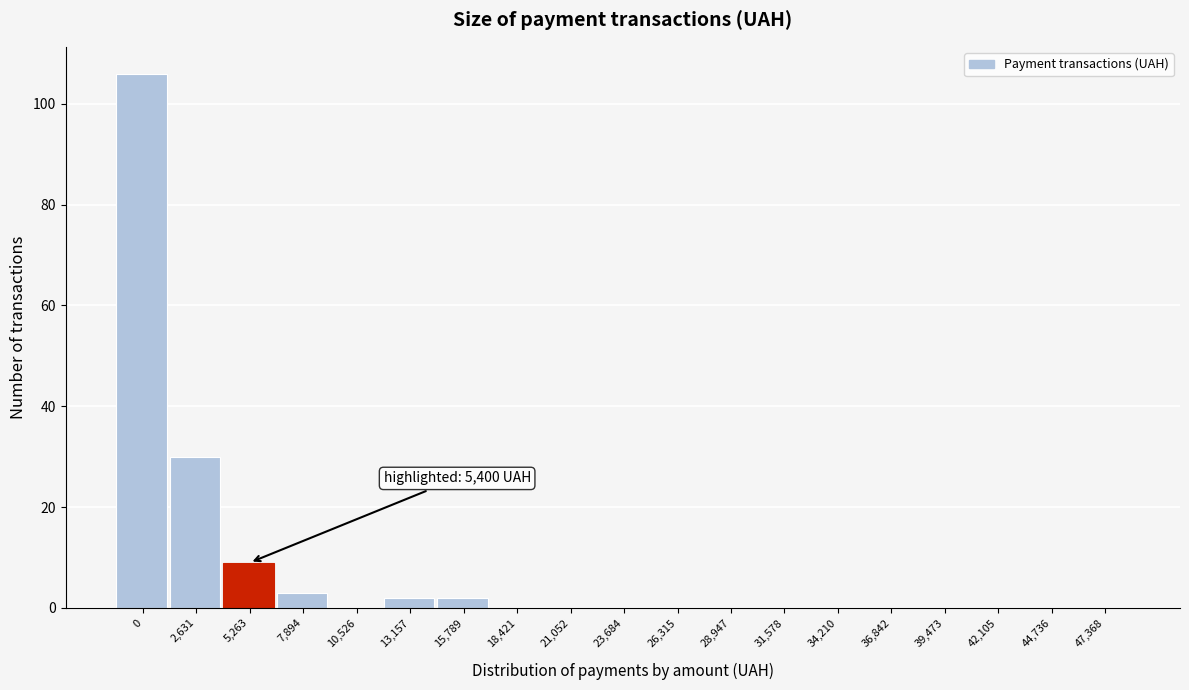

Reading left to right, what are all the values shown in this chart?

0=106	2,631=30	5,263=9	7,894=3	10,526=0	13,157=2	15,789=2	18,421=0	21,052=0	23,684=0	26,315=0	28,947=0	31,578=0	34,210=0	36,842=0	39,473=0	42,105=0	44,736=0	47,368=0